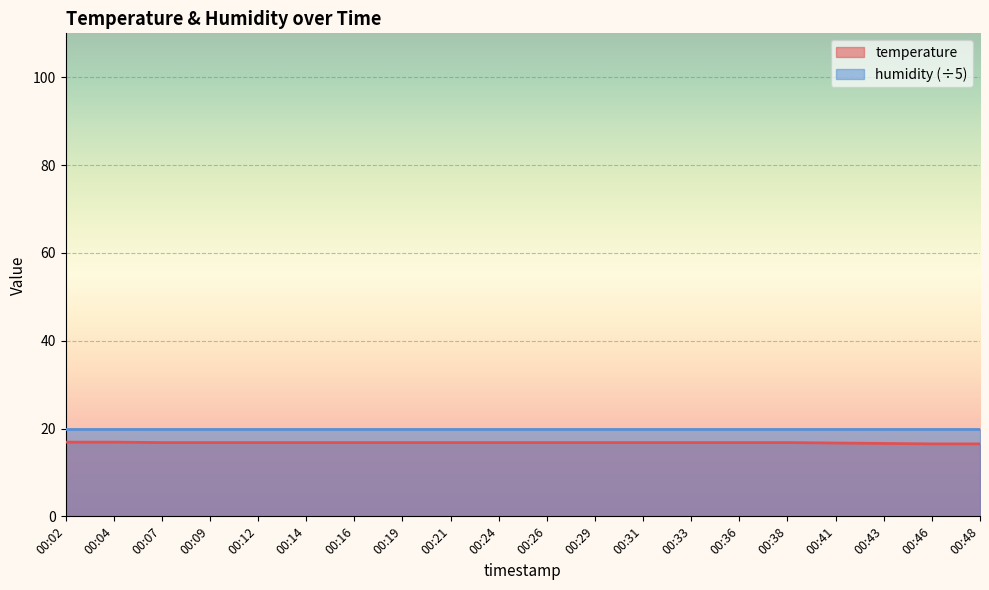

What is the greatest value displayed?

20.0